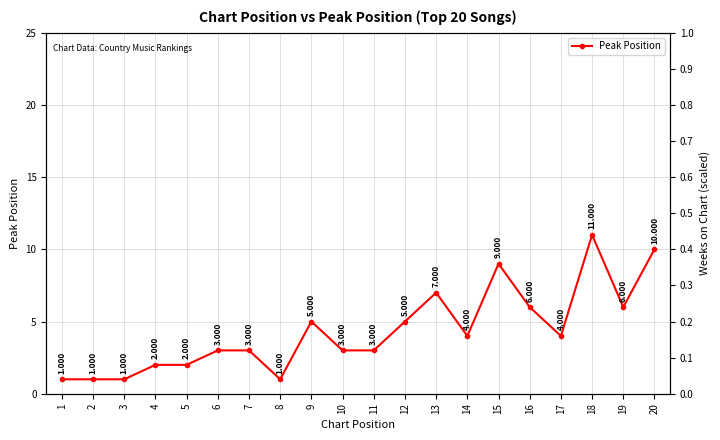

How many Peak Position values are between 2 and 6?

12